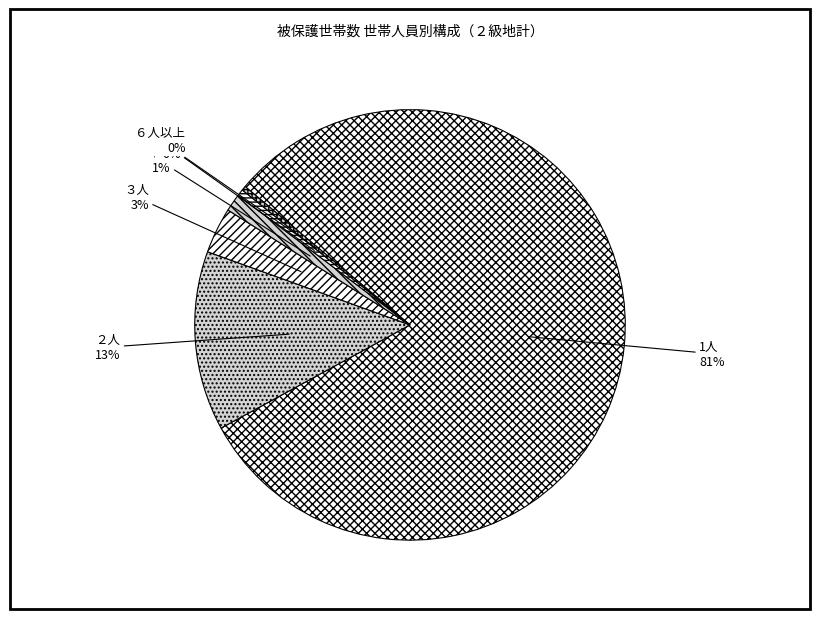

Which slice is the largest?

1人